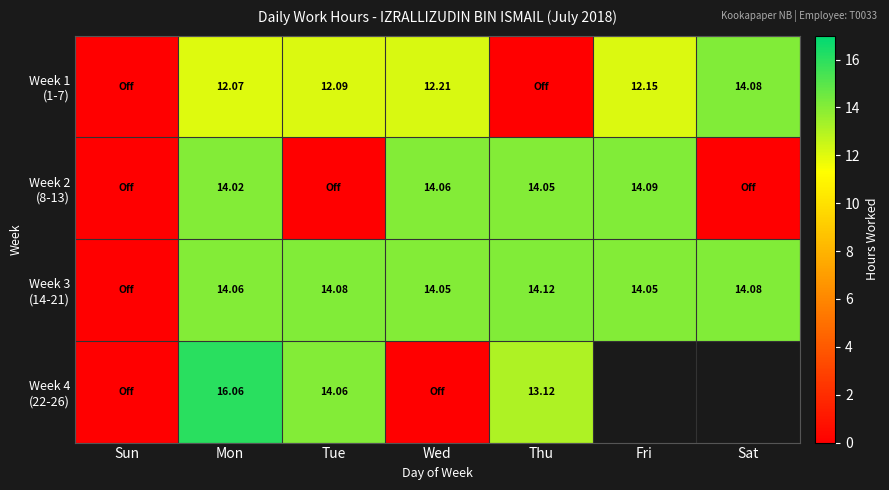

What is the difference between the maximum and minimum values in the Week 1 (1-7) series?

14.1